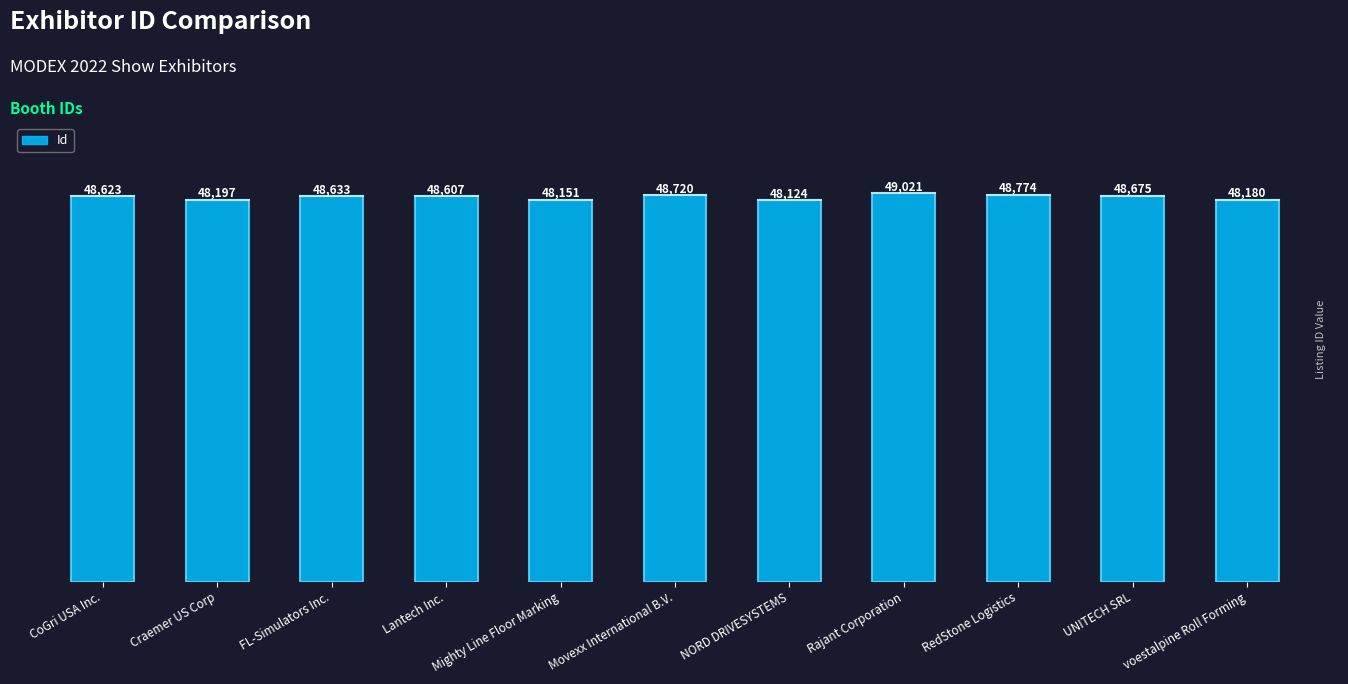

The chart shows a value of 72917 at FL-Simulators Inc.. True or false?

False